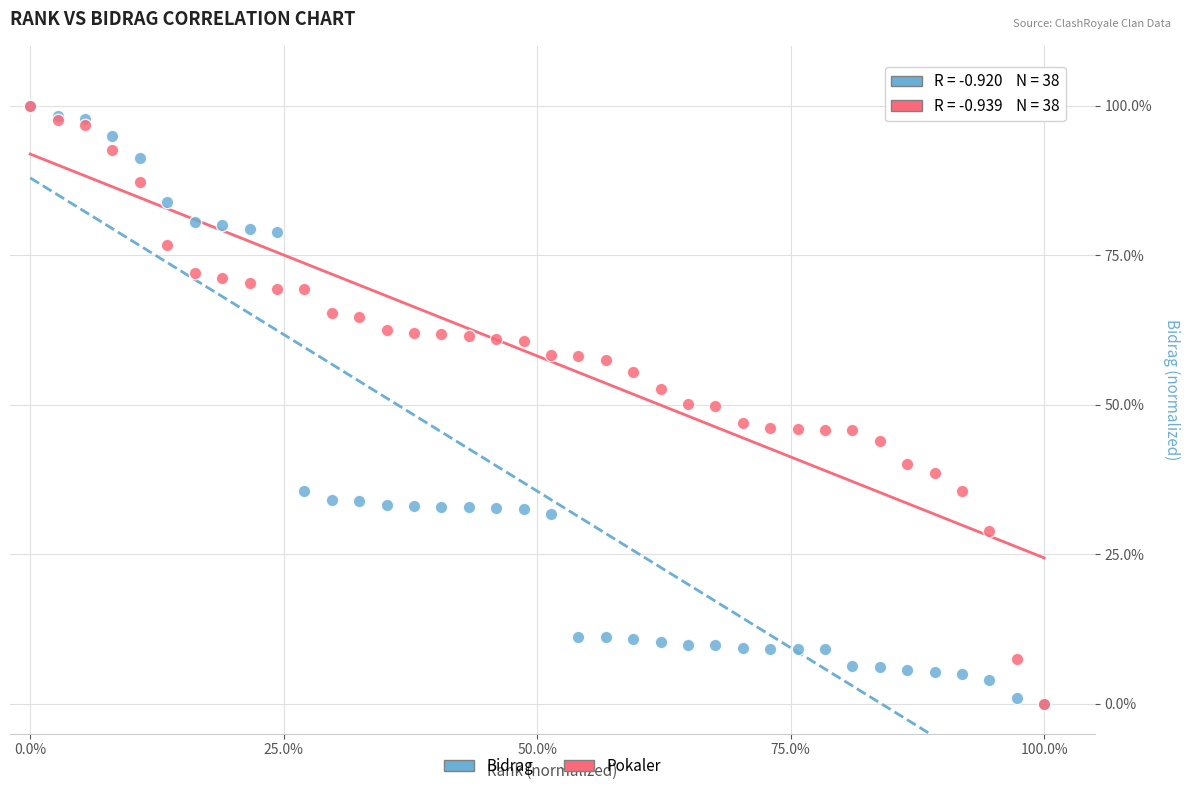

What are all the series names shown in the legend?

Bidrag, Pokaler